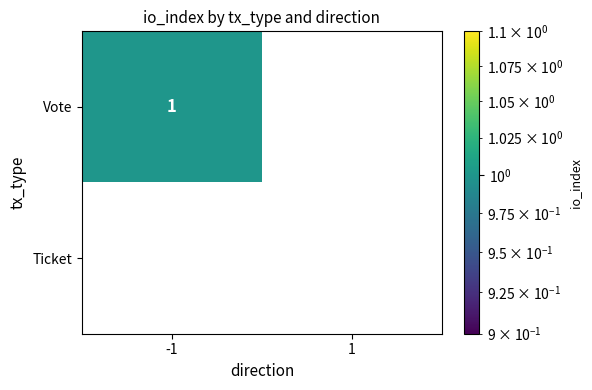

The value of Vote at -1 is 1. True or false?

True